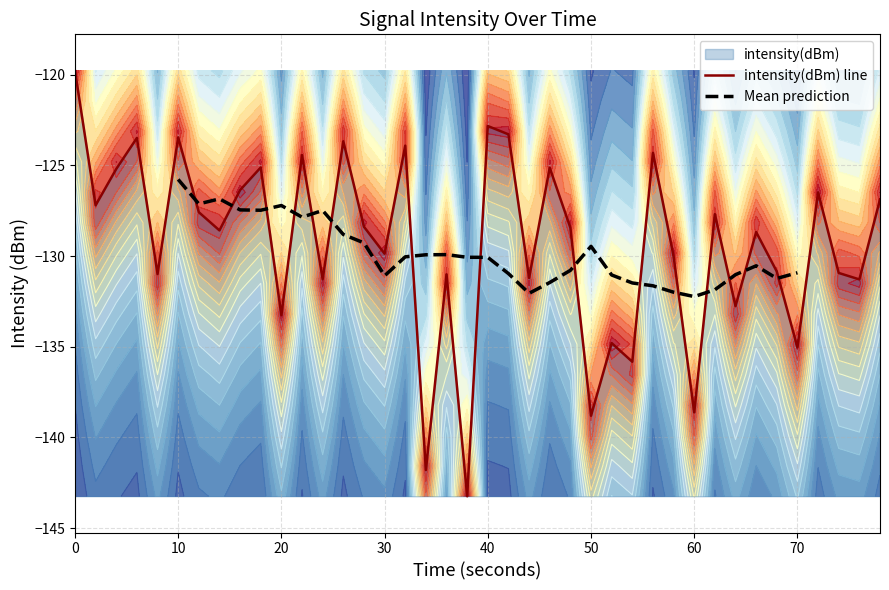

What is the highest value of the intensity(dBm) line series?

-119.8